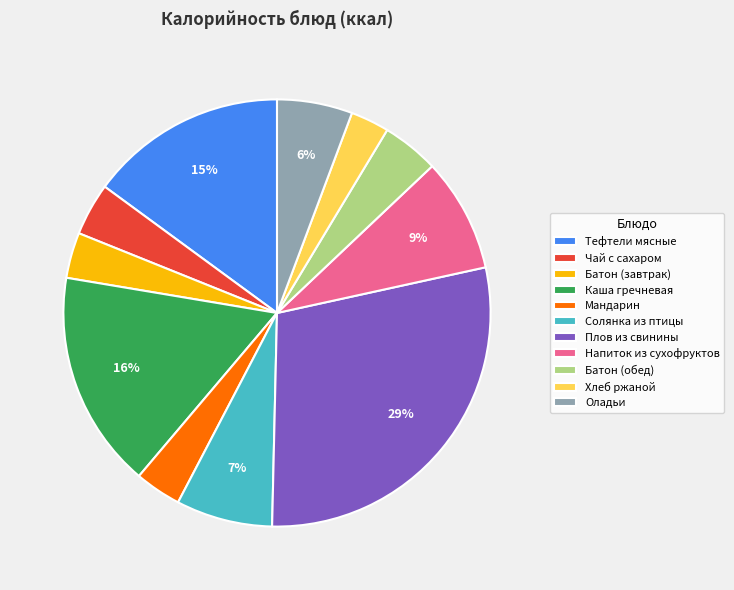

Is there a majority slice in this chart?

No